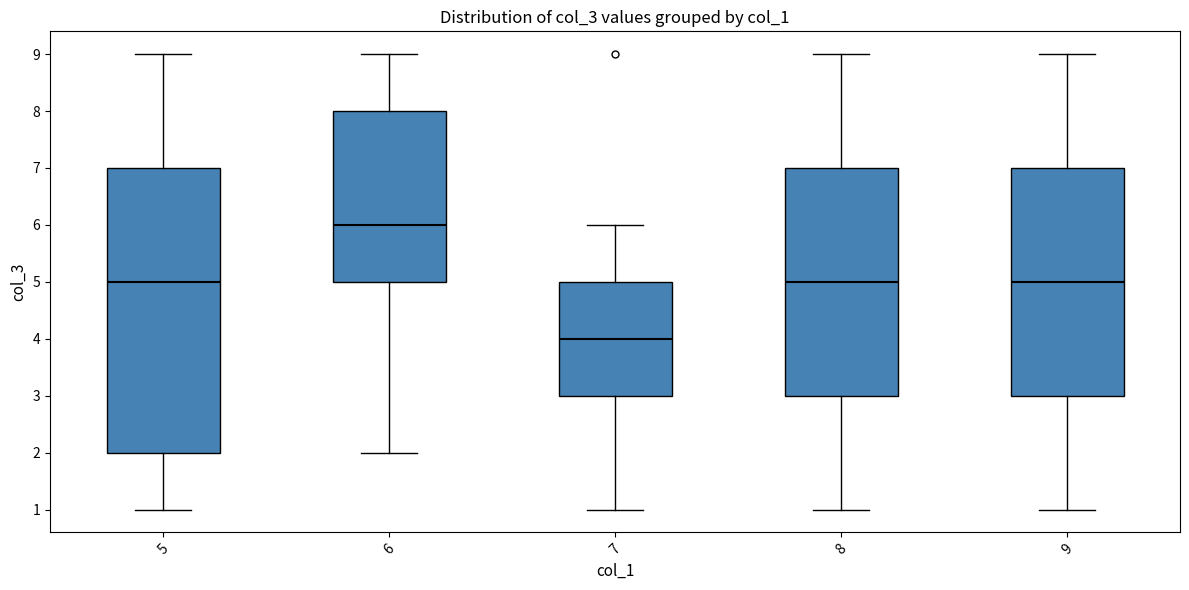

Reading left to right, read every box against the y-axis: the position of its median line, the range the box covers, and the ends of its whiskers. The values are not printed on the chart, so give them approximately, as read against the axis.

5: median 5, box 2 to 7, whiskers 1 to 9
6: median 6, box 5 to 8, whiskers 2 to 9
7: median 4, box 3 to 5, whiskers 1 to 6
8: median 5, box 3 to 7, whiskers 1 to 9
9: median 5, box 3 to 7, whiskers 1 to 9